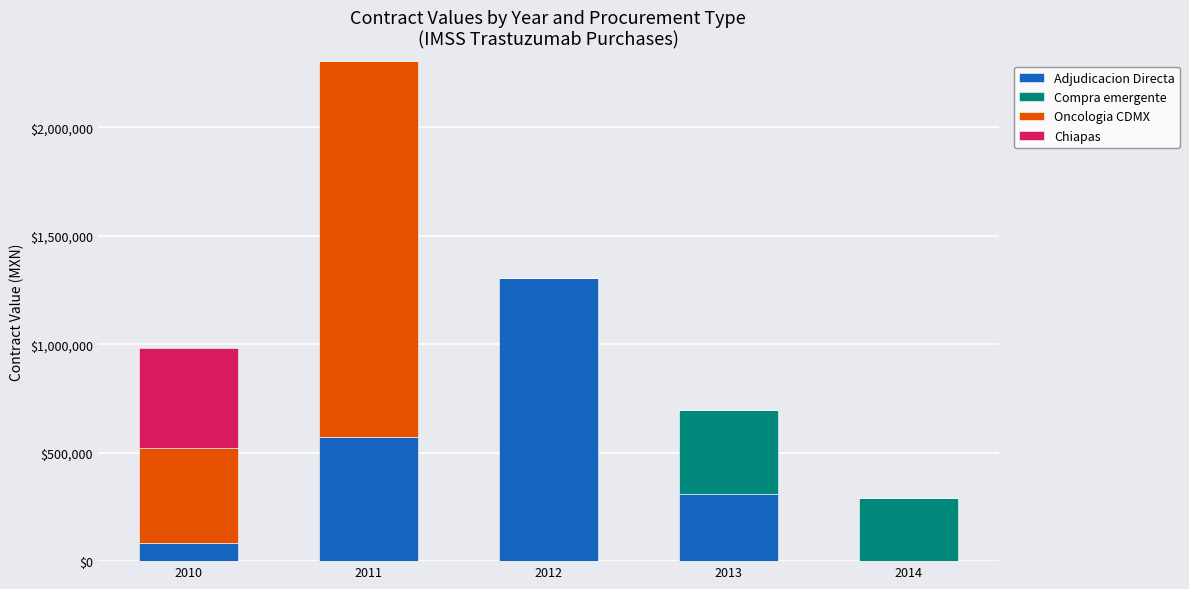

Reading left to right, what are the values for Adjudicacion Directa?

2010=83480.0	2011=573957.9	2012=1305181.0	2013=311250.0	2014=0.0